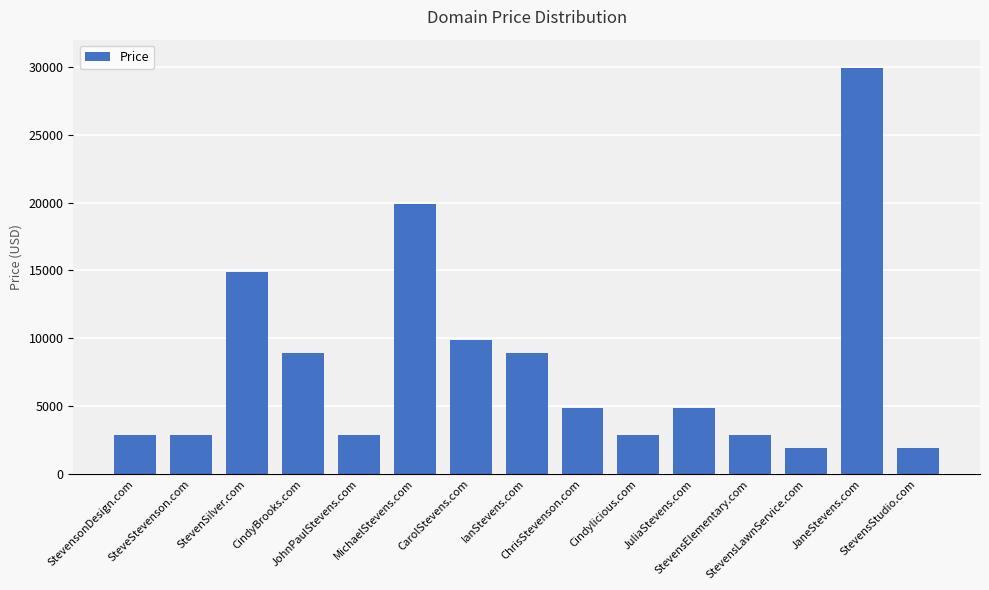

What is the difference between the maximum and minimum values?

28000